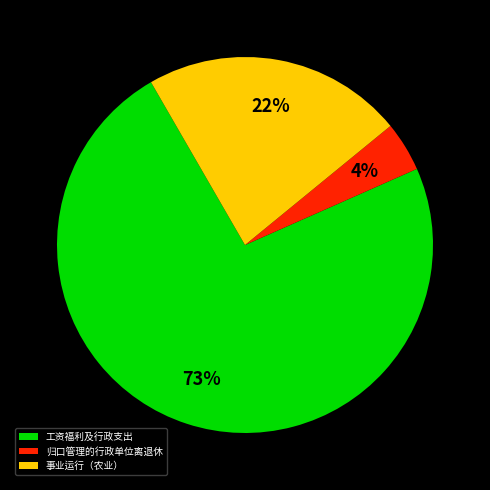

Which category has the smallest portion of the pie?

归口管理的行政单位离退休